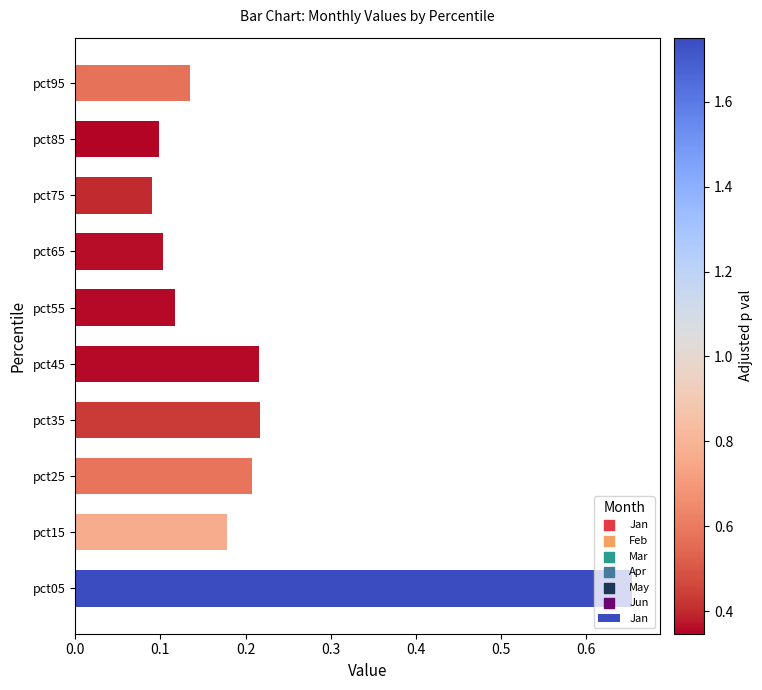

What is the change in value from pct05 to pct15?

-0.5